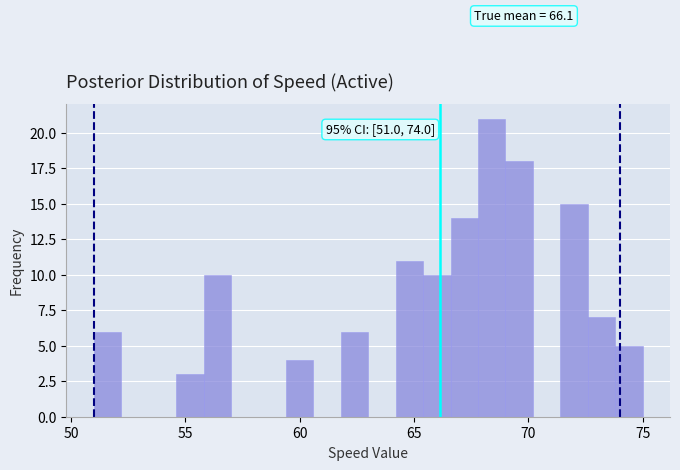

Read against the x-axis, roughly where is the centre of the tallest bar?

68.5